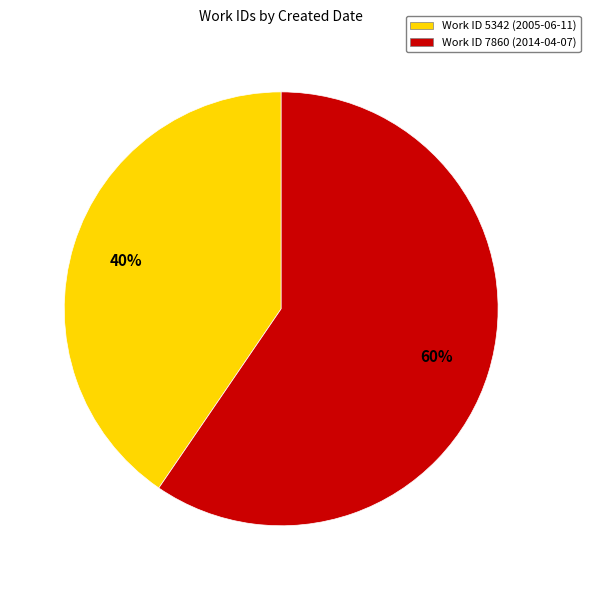

To the nearest percent, what portion does Work ID 7860 (2014-04-07) represent?

60%